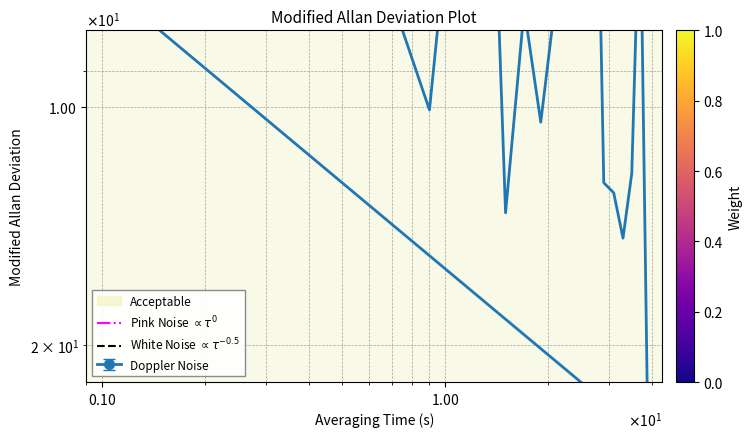

What is the difference between the maximum and minimum values in the White Noise $\propto \tau^{-0.5}$ series?

4.6